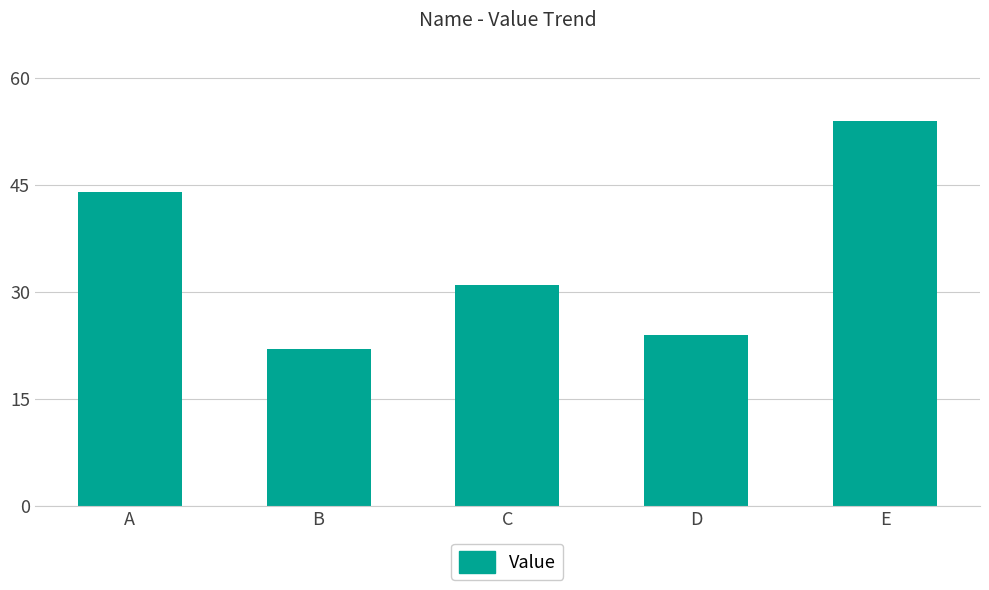

How many data points are less than 31?

2